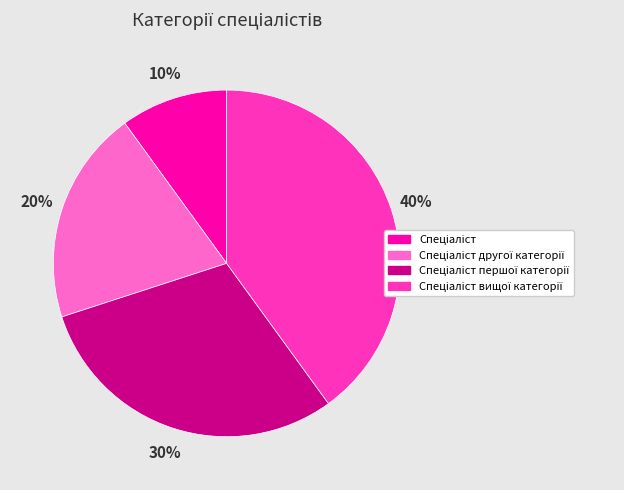

Is there any slice that represents more than half of the pie?

No